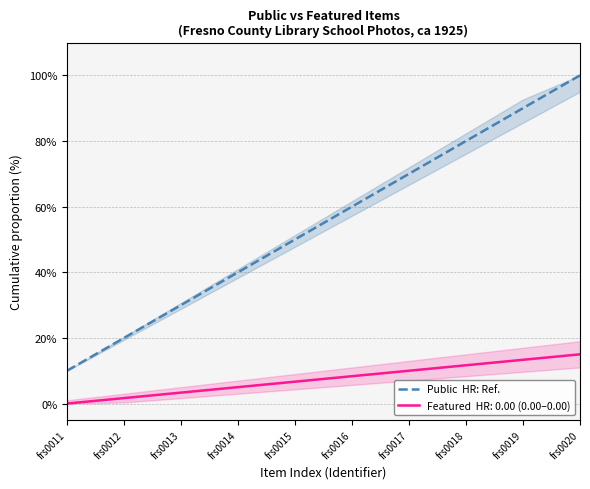

How many data points are less than 60?

5